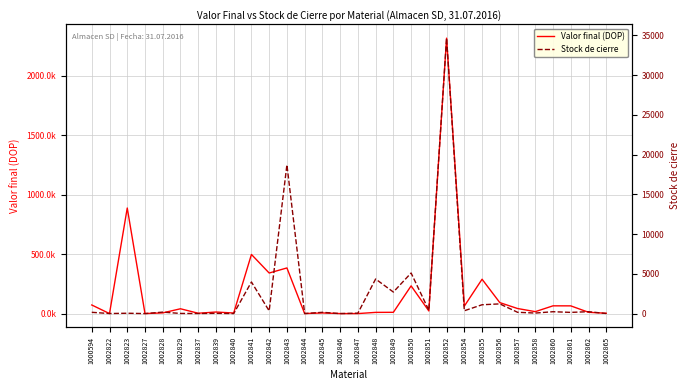

How many data points in Valor final (DOP) are less than 22203?

15